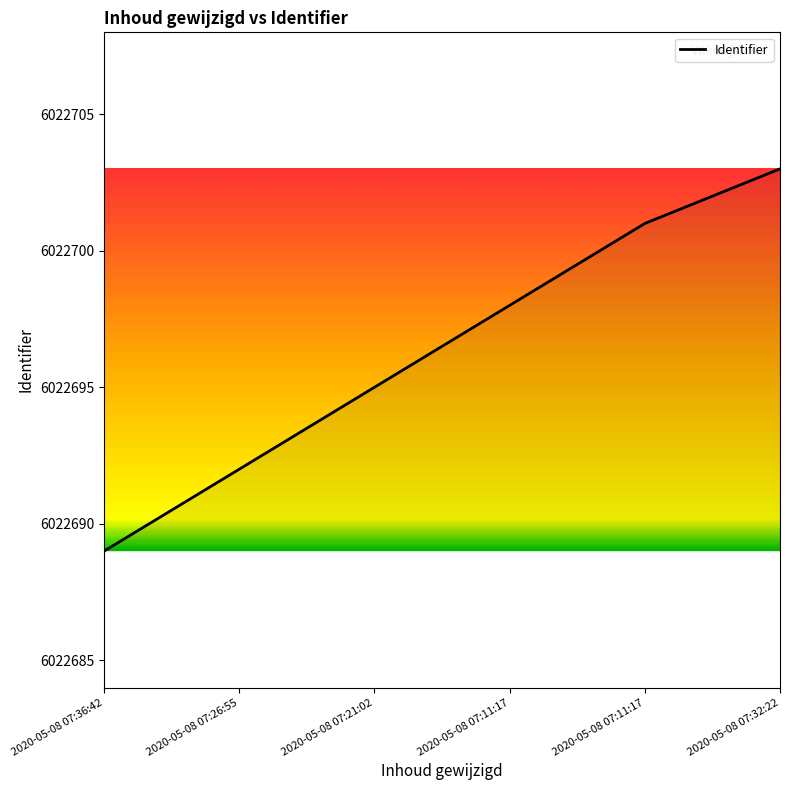

Reading left to right, list all the values displayed in this chart.

6022689	6022692	6022695	6022698	6022701	6022703